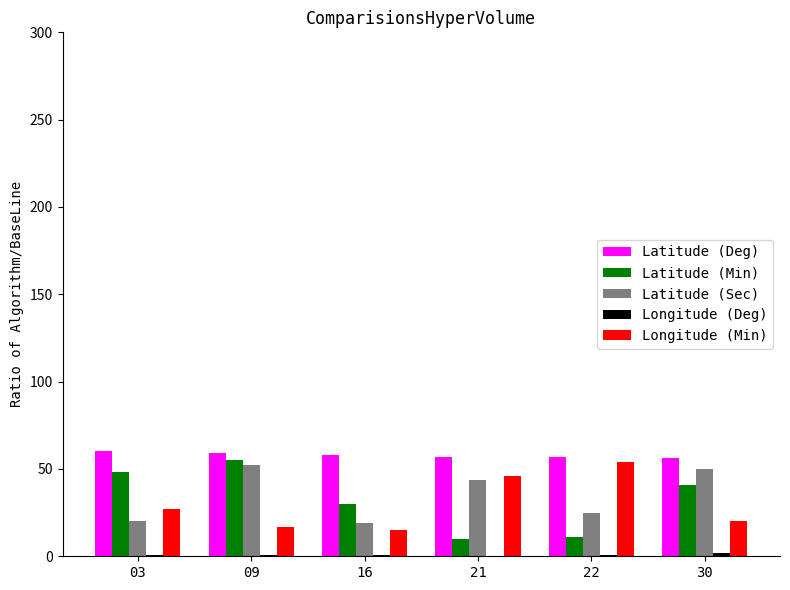

Which series changed the most between 09 and 16?

Latitude (Sec)